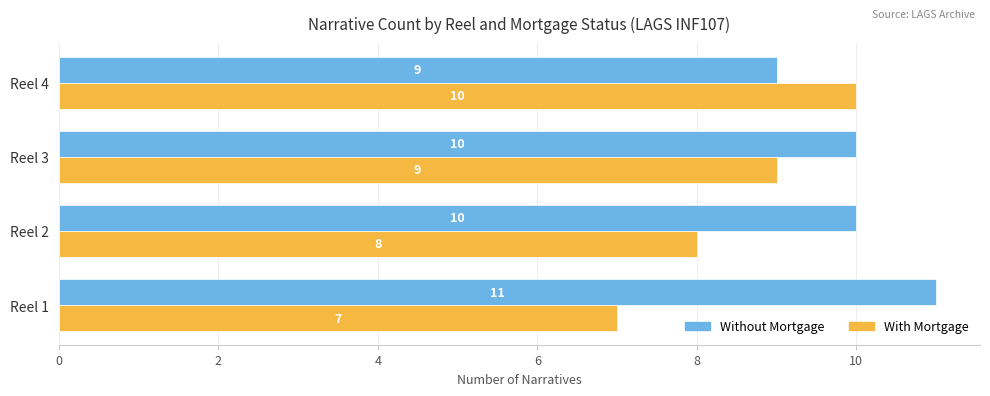

How many data points in Without Mortgage are less than 10?

1